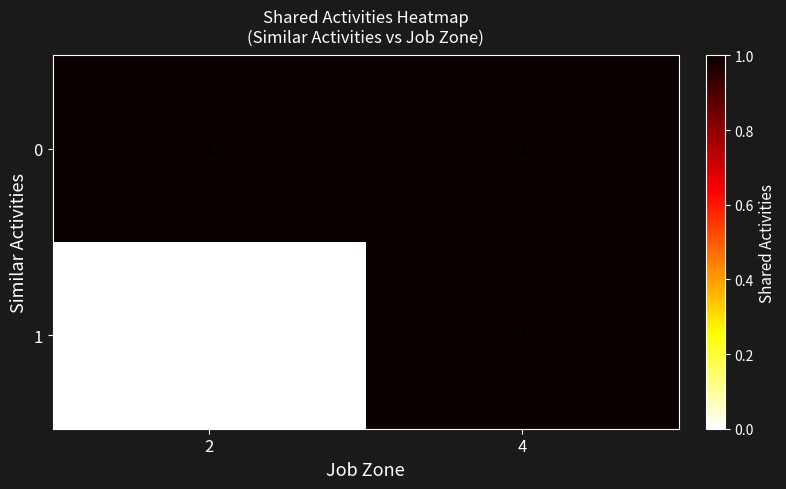

Which series has the widest spread of values?

1